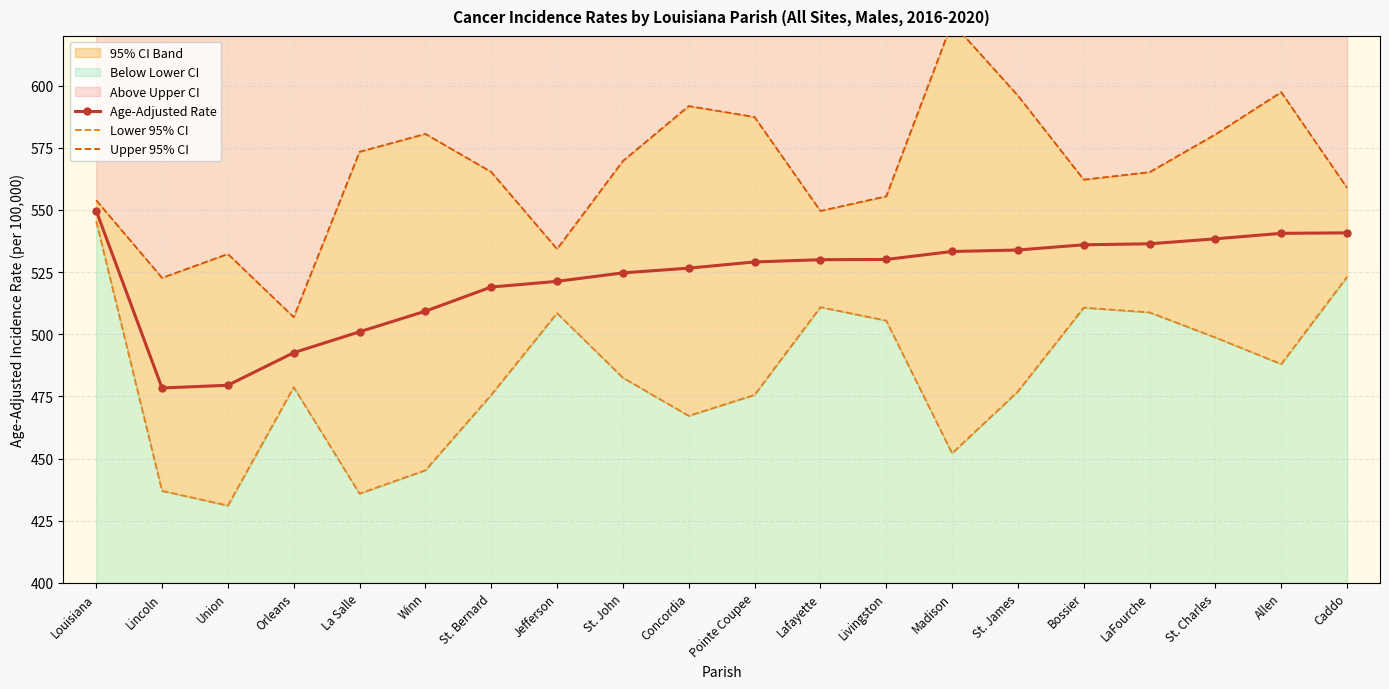

Reading right to left, list all the values displayed in this chart.

Age-Adjusted Rate: 540.8	540.6	538.4	536.4	536.0	533.9	533.3	530.1	530.0	529.1	526.6	524.7	521.3	519.0	509.3	501.0	492.6	479.5	478.4	549.7
Lower 95% CI: 523.1	488.0	498.7	508.8	510.7	477.0	452.1	505.5	510.9	475.6	467.2	482.5	508.5	475.6	445.3	435.9	478.7	431.1	437.0	545.5
Upper 95% CI: 558.9	597.4	580.4	565.2	562.2	596.0	625.4	555.5	549.6	587.4	591.8	569.7	534.3	565.3	580.6	573.4	506.9	532.3	522.7	553.9